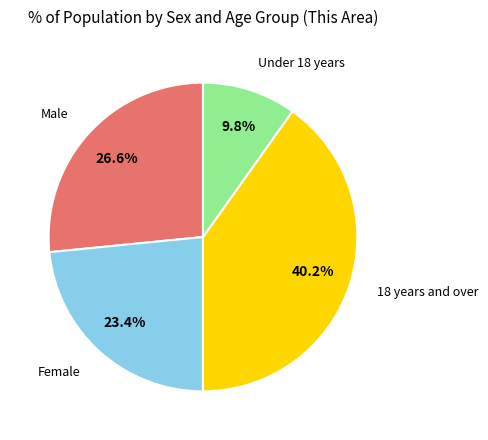

How many slices are in this pie chart?

4